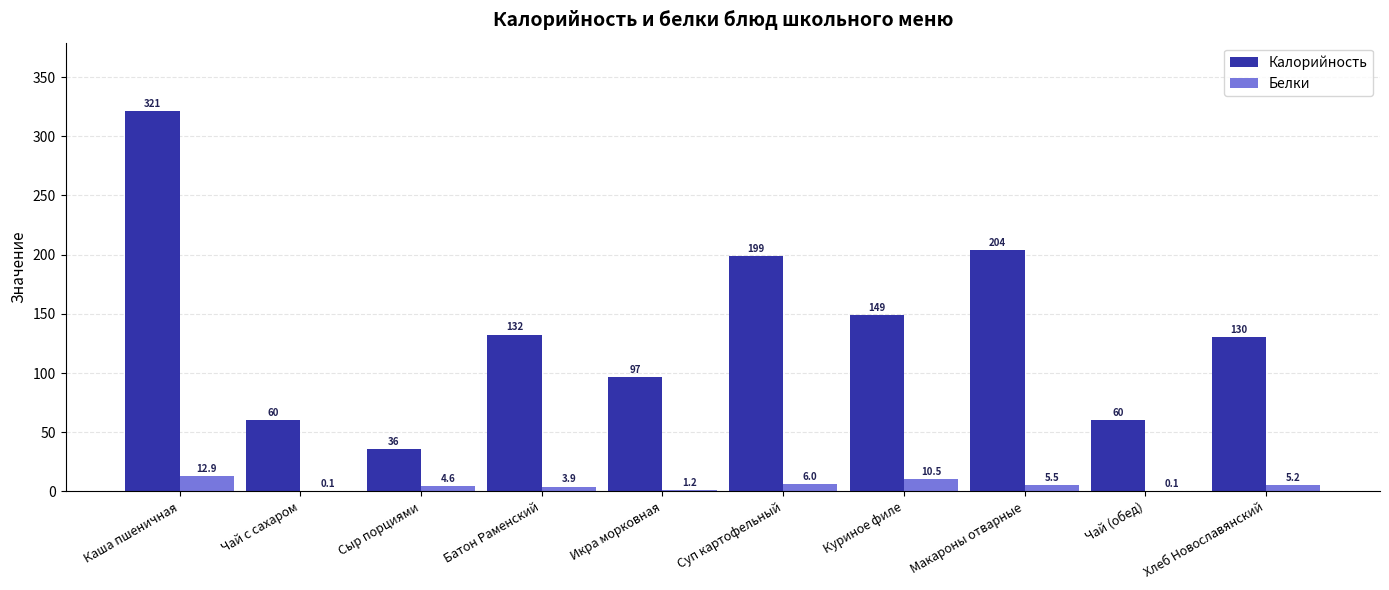

At which label is Калорийность closest to 178?

Суп картофельный